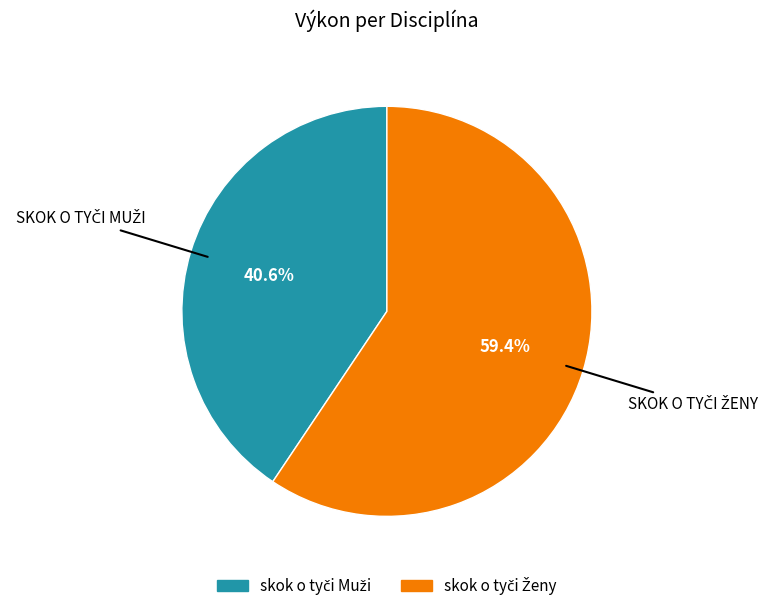

Is there any slice that represents more than half of the pie?

Yes